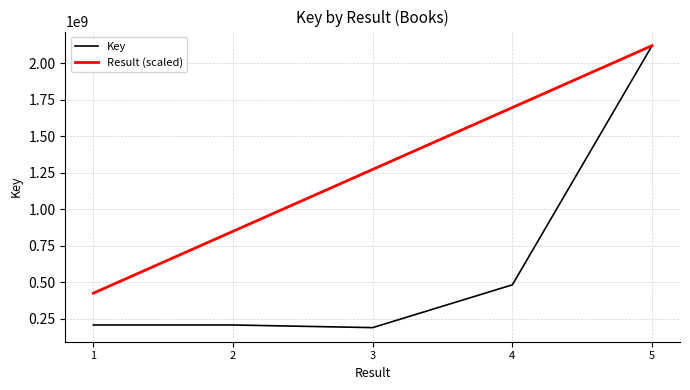

The Result (scaled) series shows 423901950.2 at 1. True or false?

True